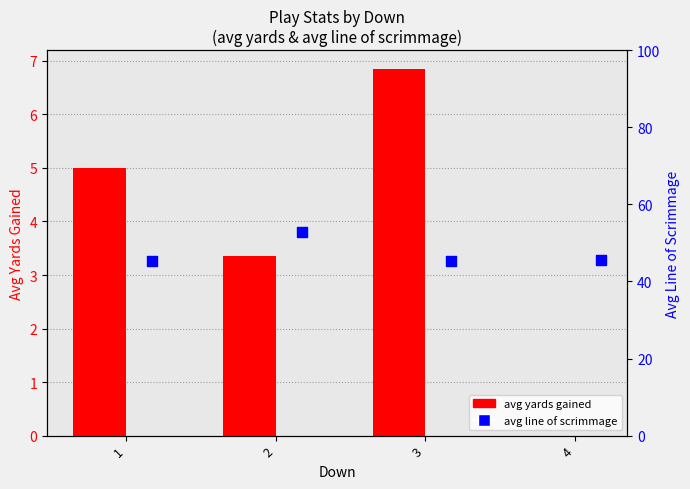

At how many categories does at least one series exceed 50?

1